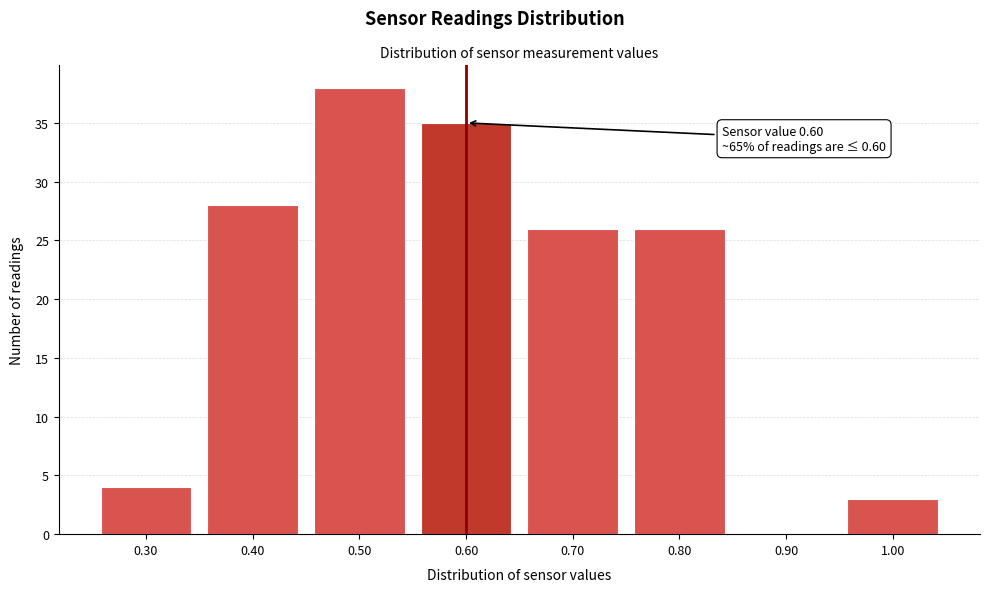

Which range on the x-axis has the tallest bar?

0.45 to 0.55